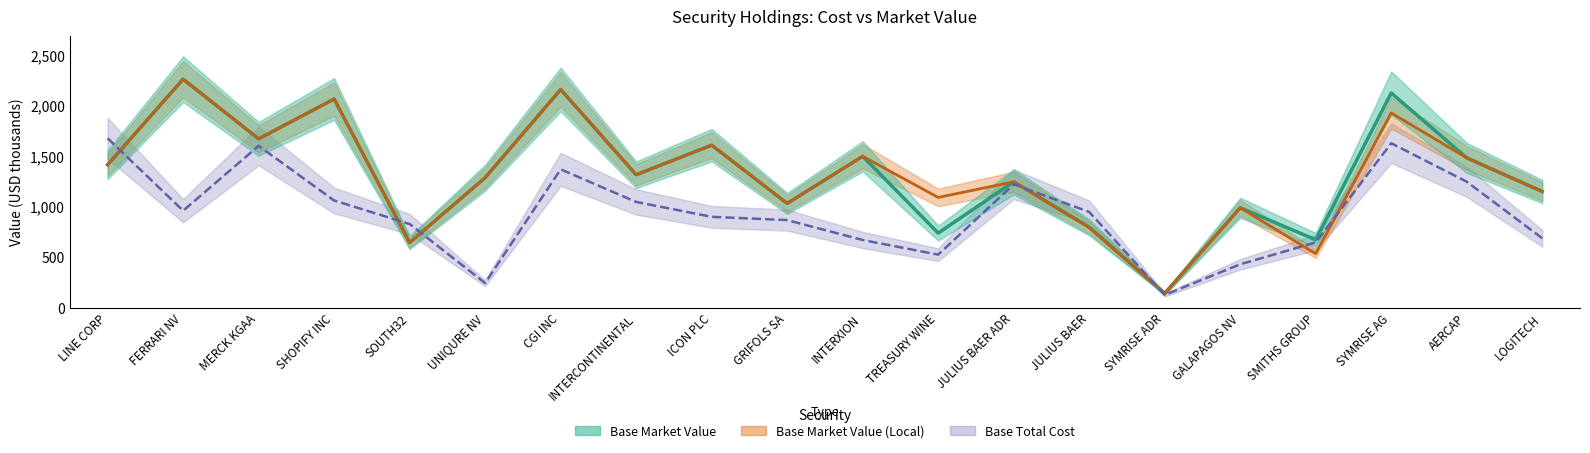

In Base Total Cost, how many points are higher than both neighbors (excluding endpoints)?

4